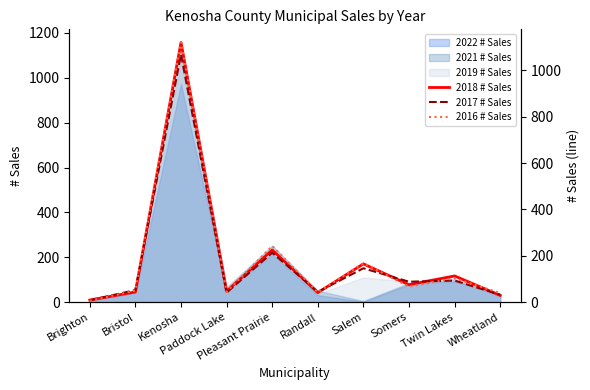

What is the maximum value for 2022 # Sales?

972